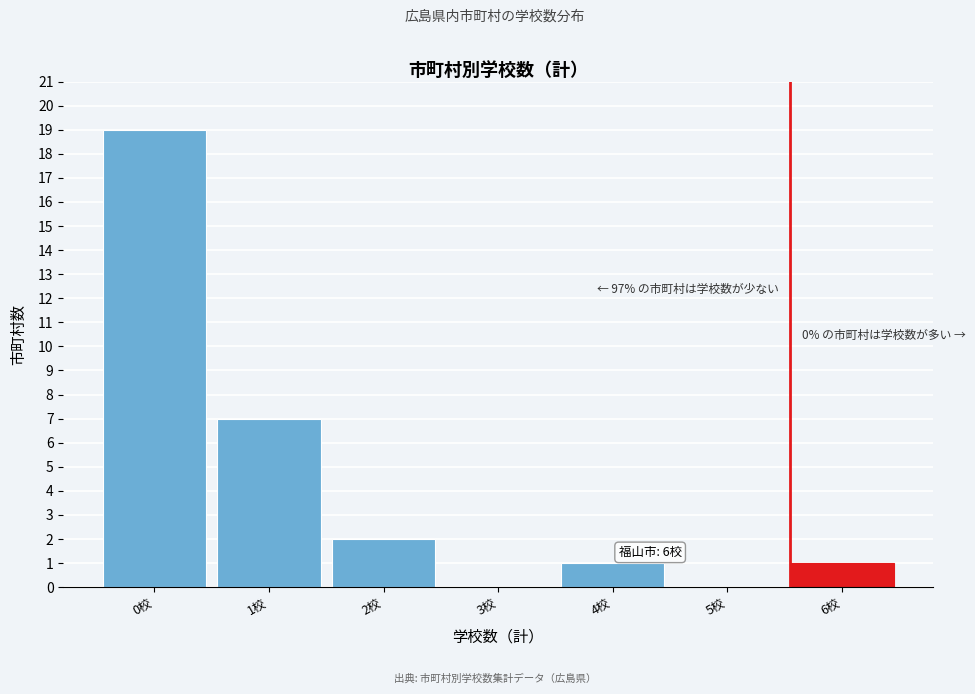

Reading right to left, transcribe all the data shown in this chart.

6校=1	5校=0	4校=1	3校=0	2校=2	1校=7	0校=19